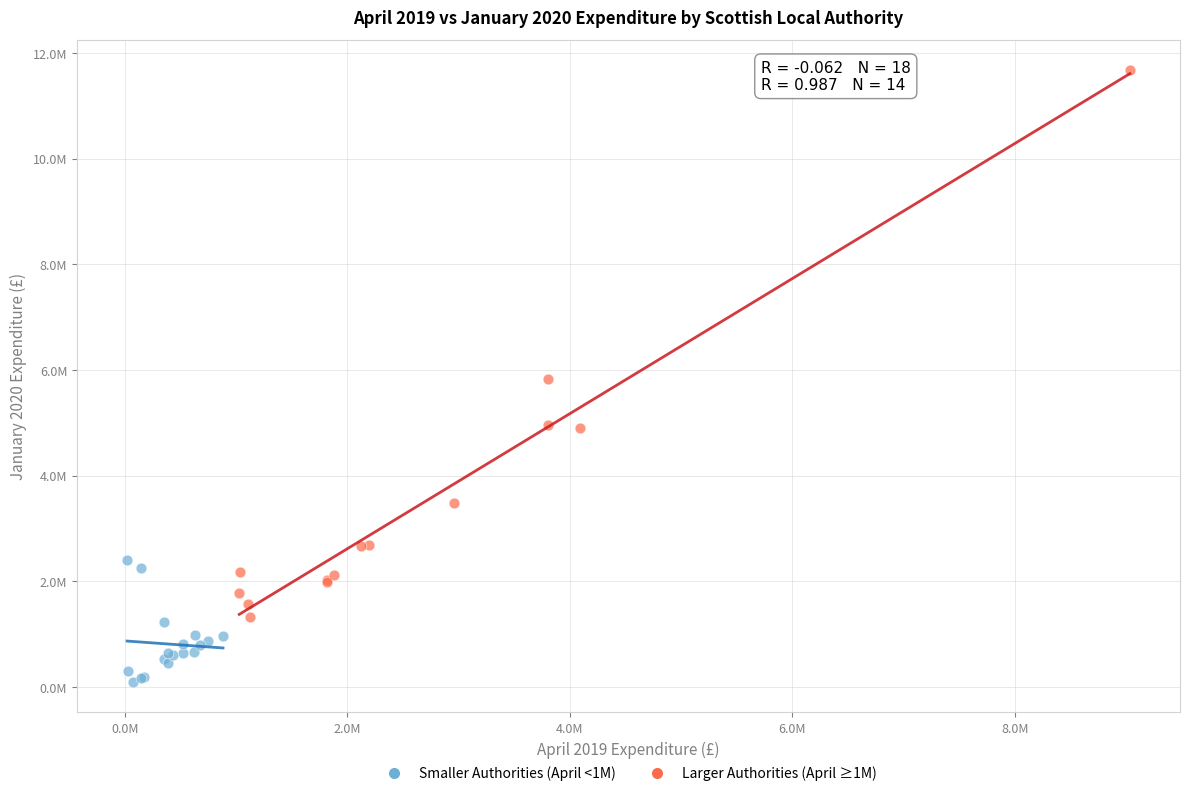

What are all the series names shown in the legend?

Smaller Authorities (April <1M), Larger Authorities (April ≥1M)